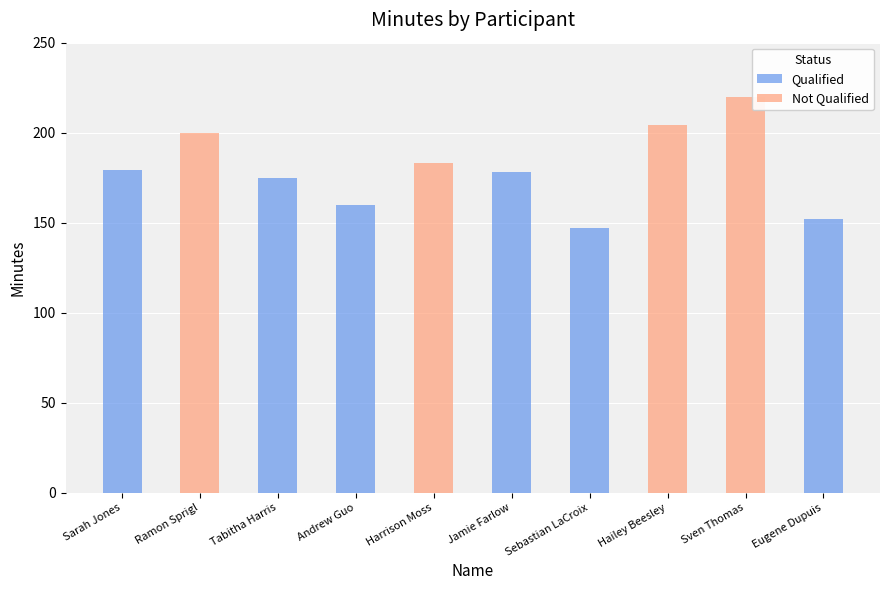

Does the chart contain any negative values?

No